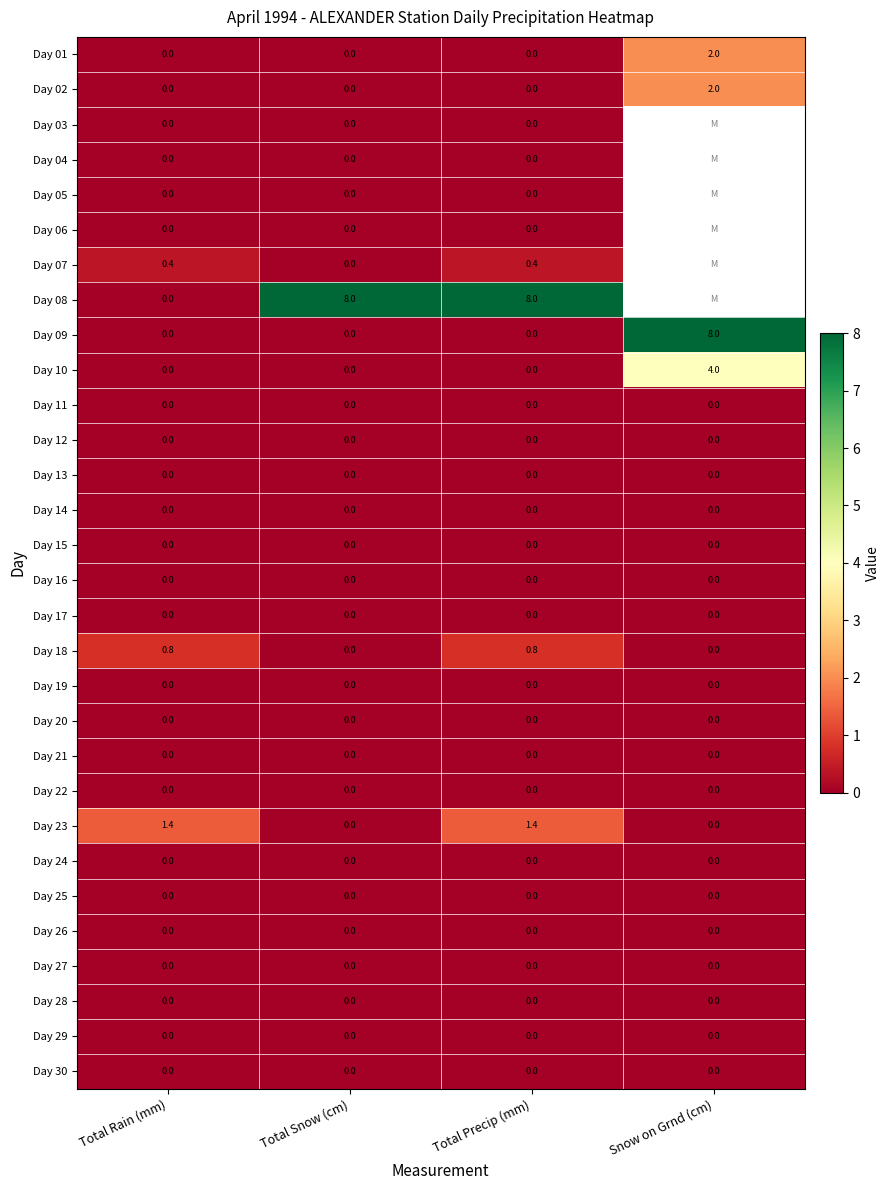

Is it true that Day 07 equals 0.4 at Total Rain (mm)?

True